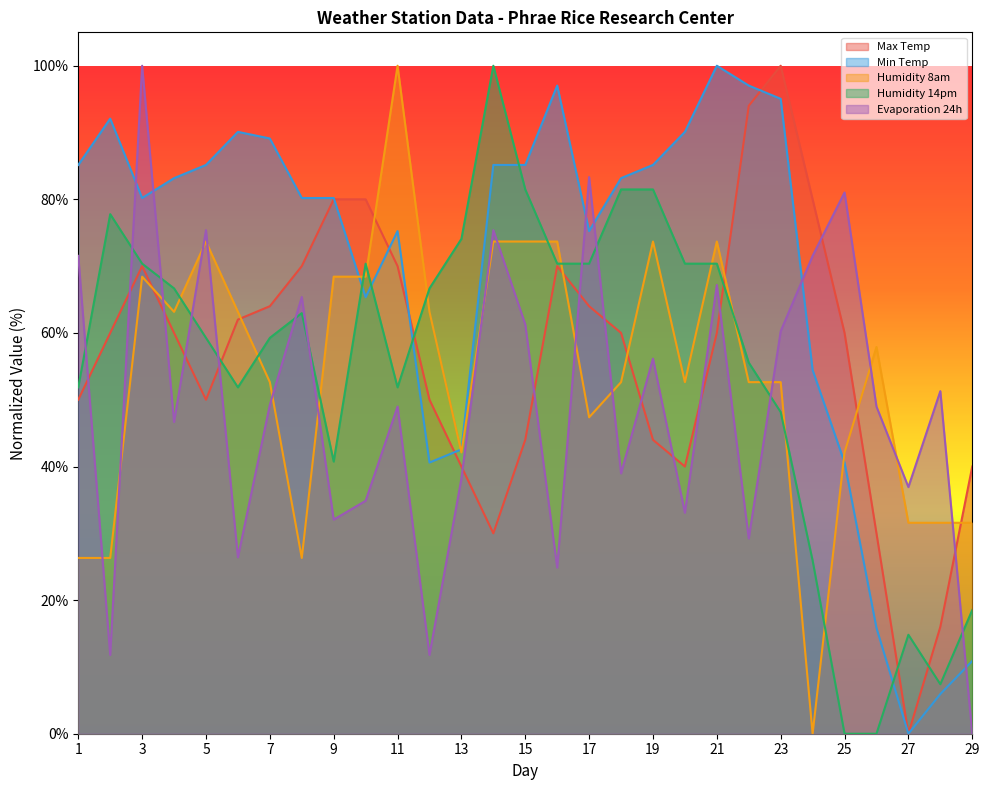

Which series ends up on top after the final intersection of Min Temp and Humidity 8am?

Humidity 8am